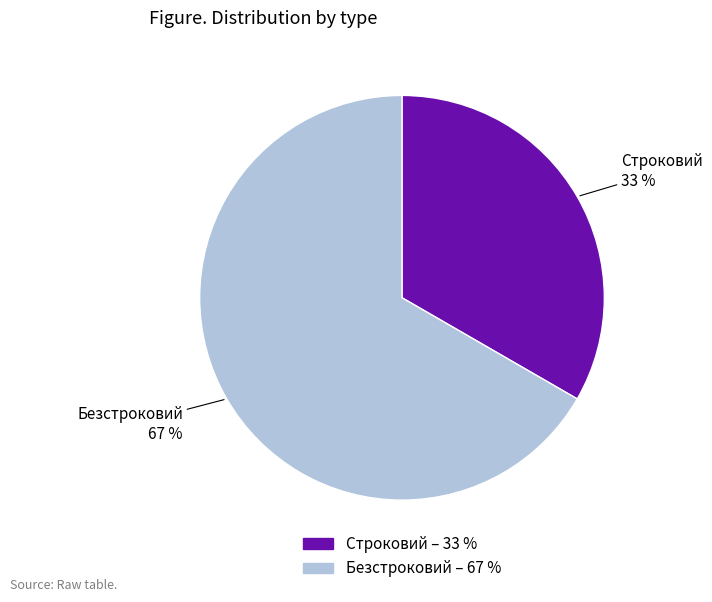

How many segments does this pie chart have?

2